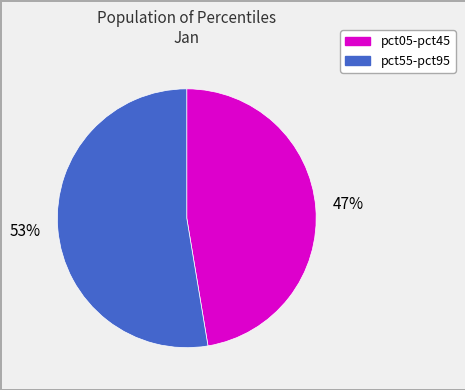

To the nearest percent, what is the average slice percentage?

50%